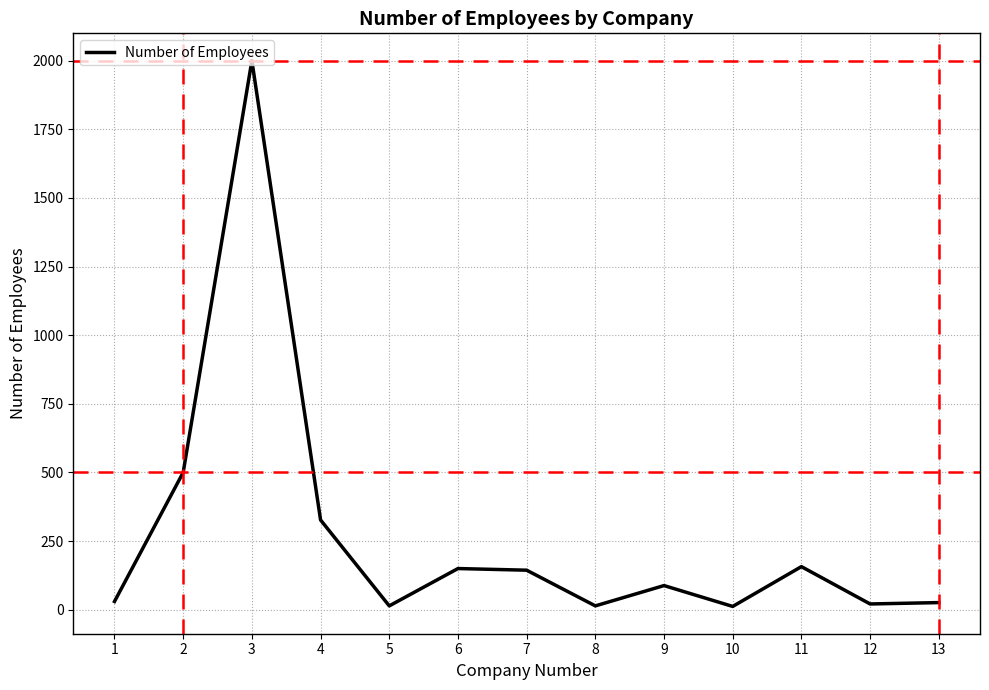

How many distinct data groups are displayed?

1